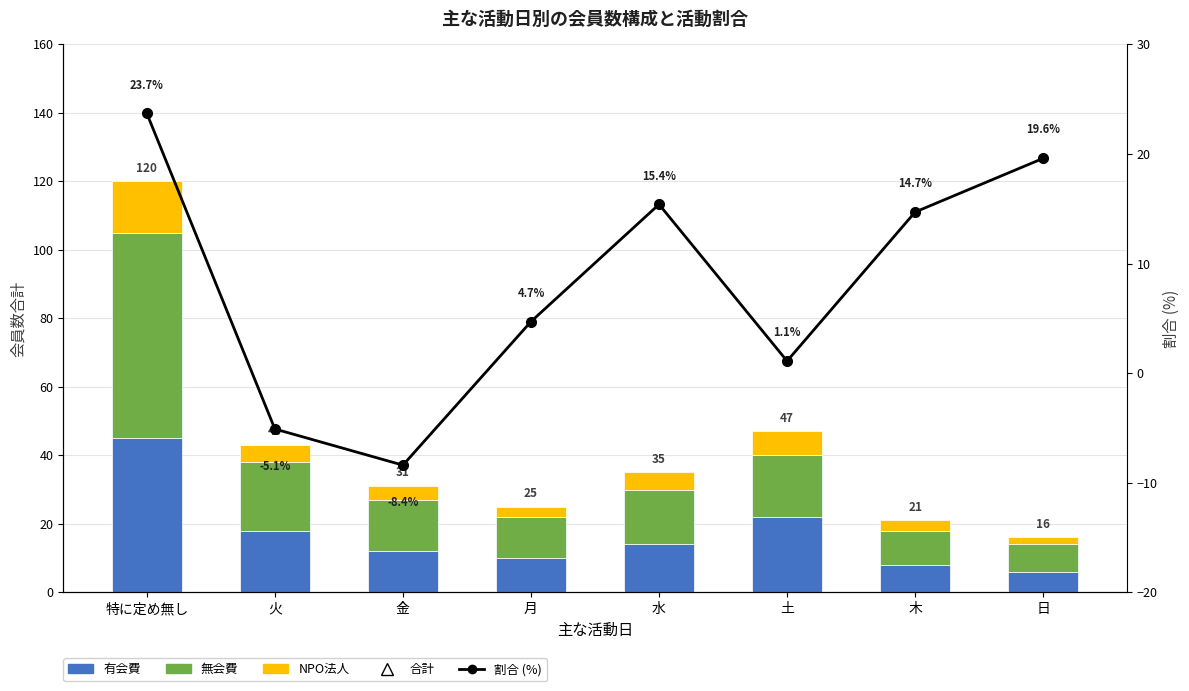

What is the label of the 3rd bar from the left?

金